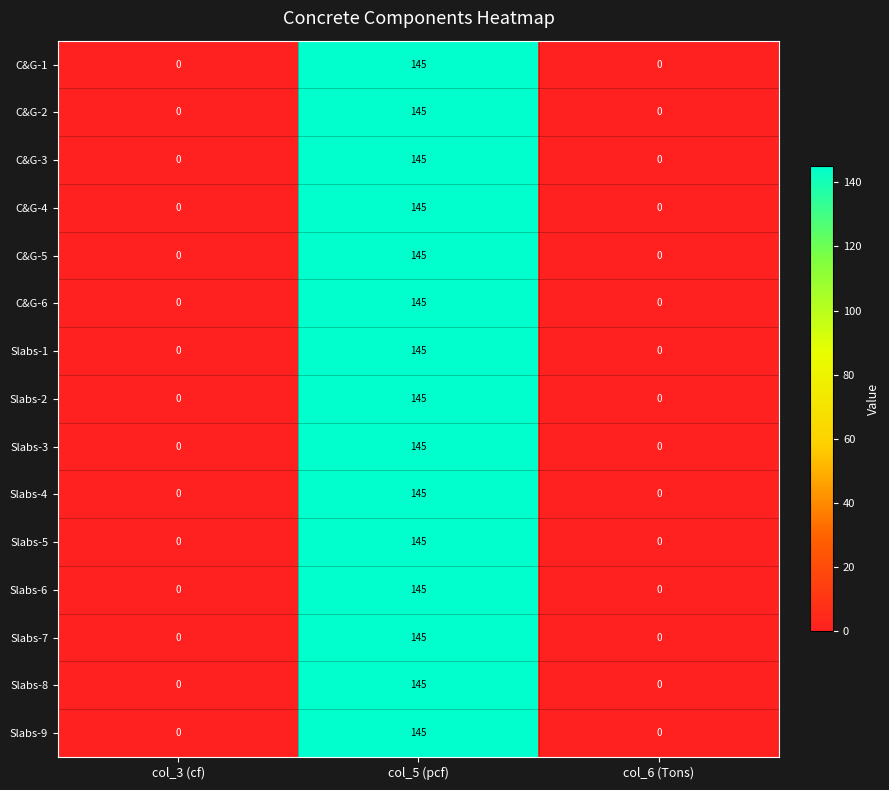

What is the difference between the maximum and minimum values in the Slabs-2 series?

145